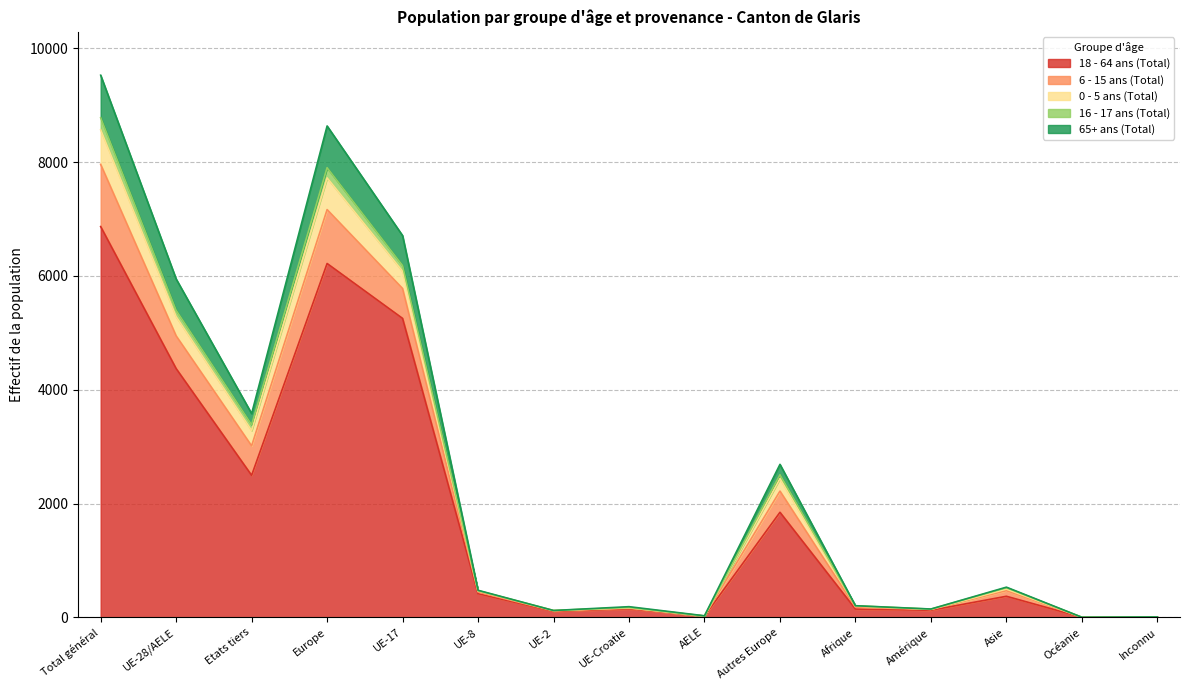

Is the value of 6 - 15 ans (Total) at Inconnu greater than the value of 0 - 5 ans (Total) at Total général?

No